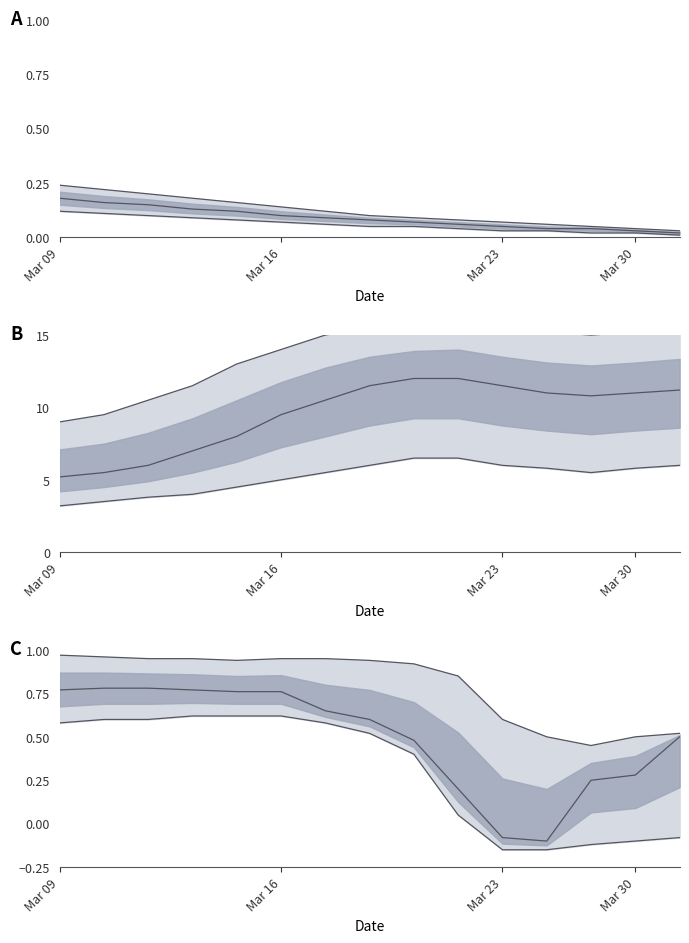

True or false: lower has a value of 1.0 at 4.

False